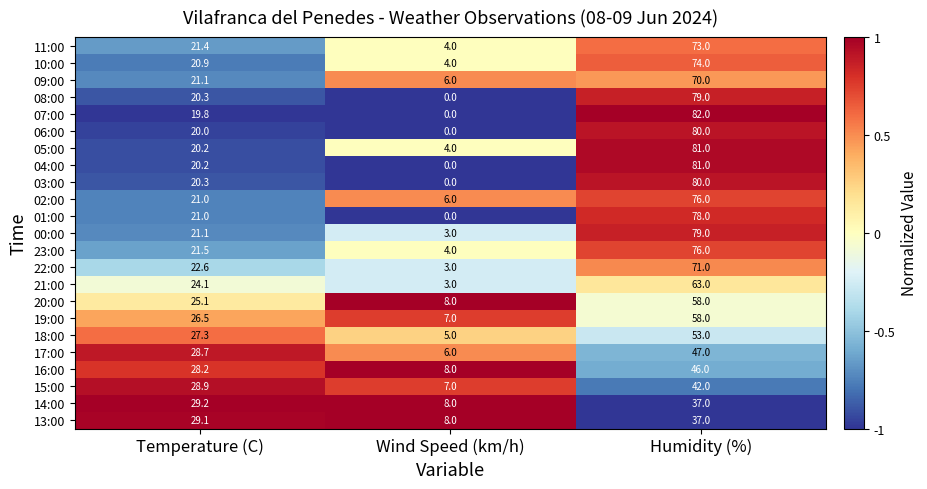

The value of 15:00 at Humidity (%) is 42.0. True or false?

True